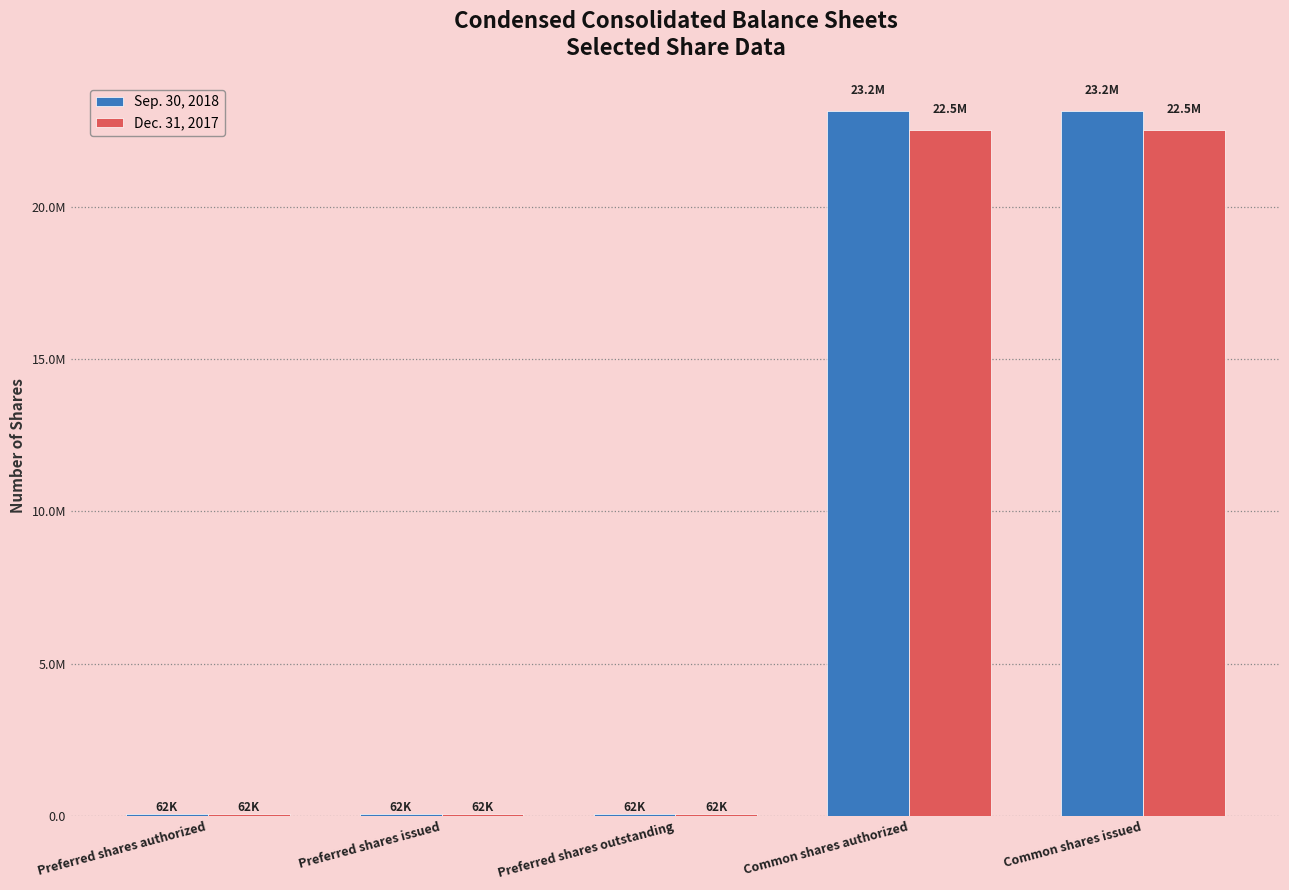

What is the sum of the Sep. 30, 2018 values at Common shares issued and Common shares authorized?

46331710